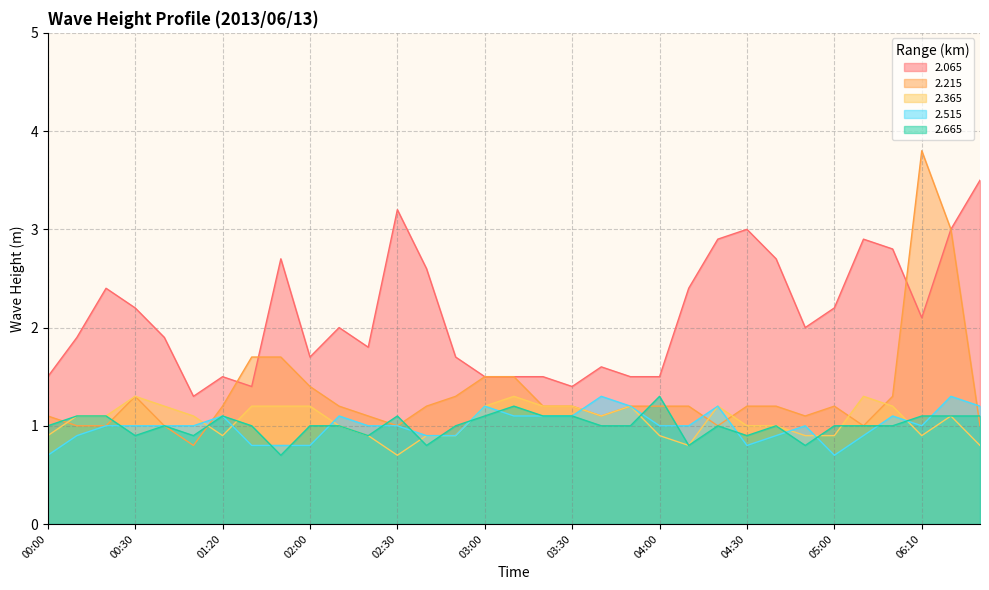

What value does the 2.665 series have at 04:40?

1.0